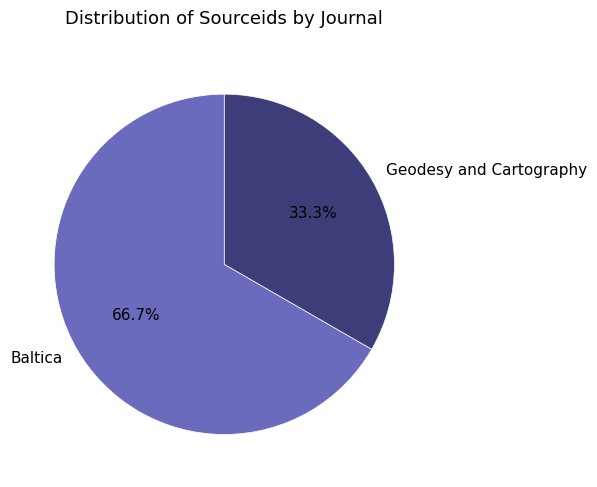

Approximately how many times larger is the value at Geodesy and Cartography compared to Baltica?

0.5